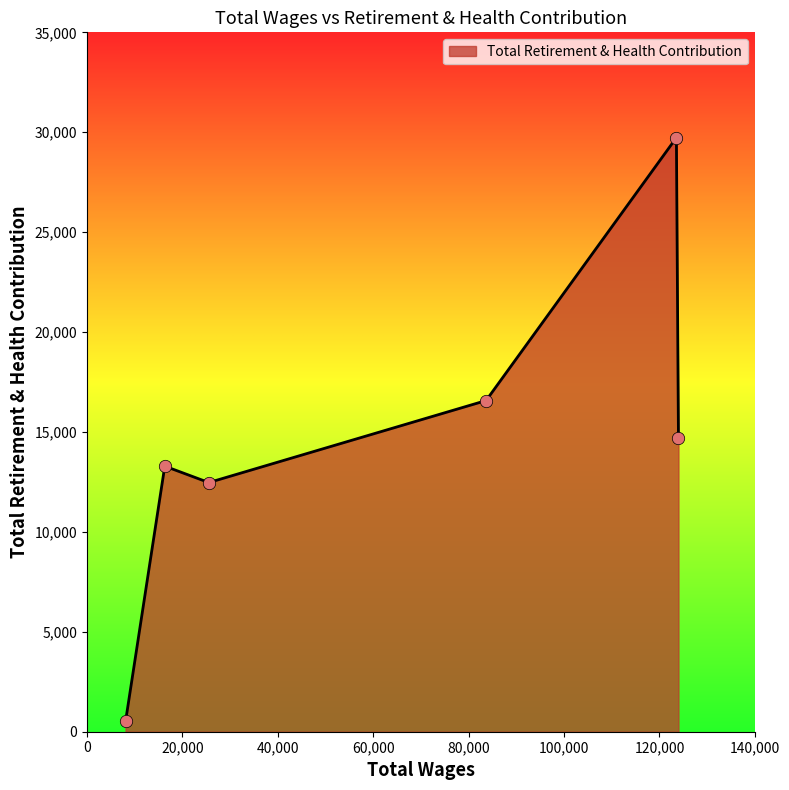

What is the sum of all values?

87285